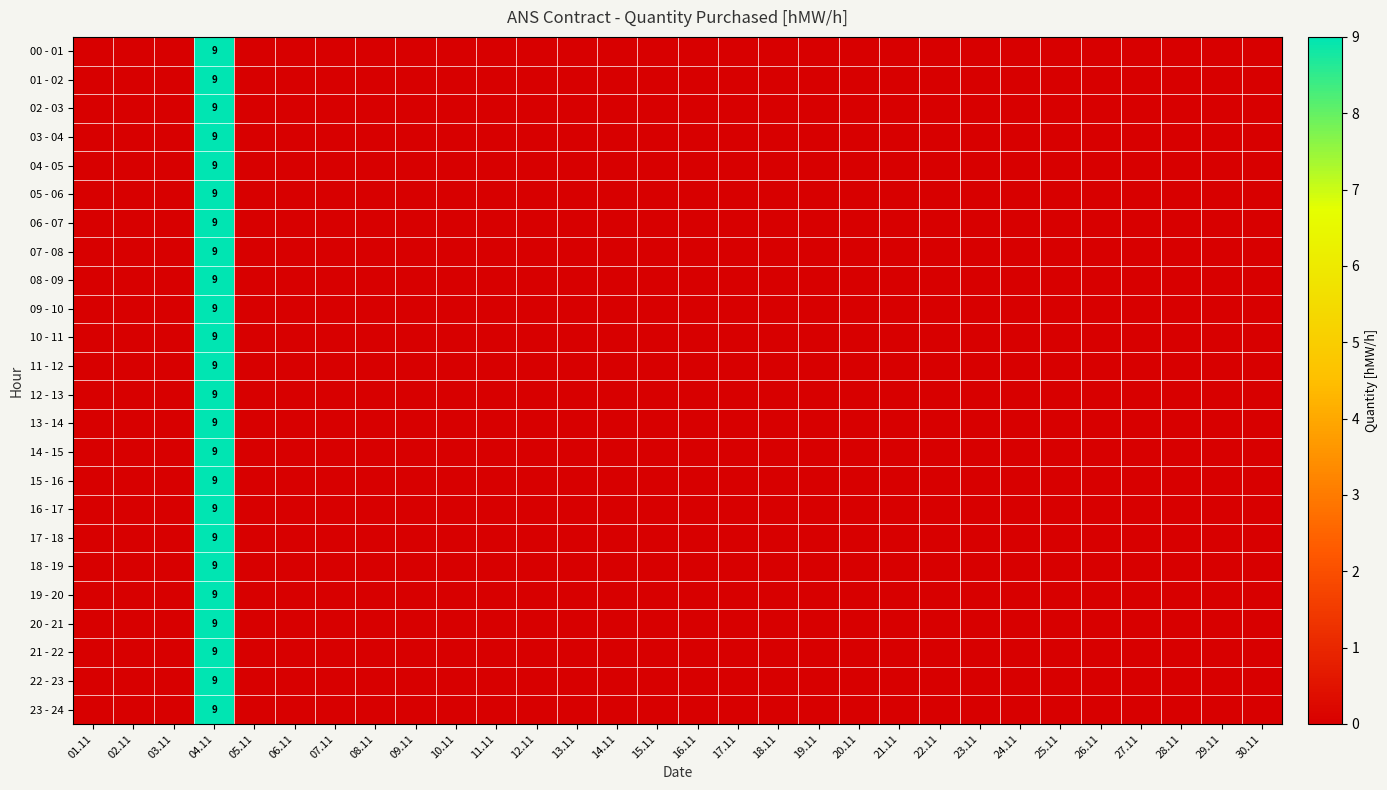

Which category has the highest value across all series?

04.11